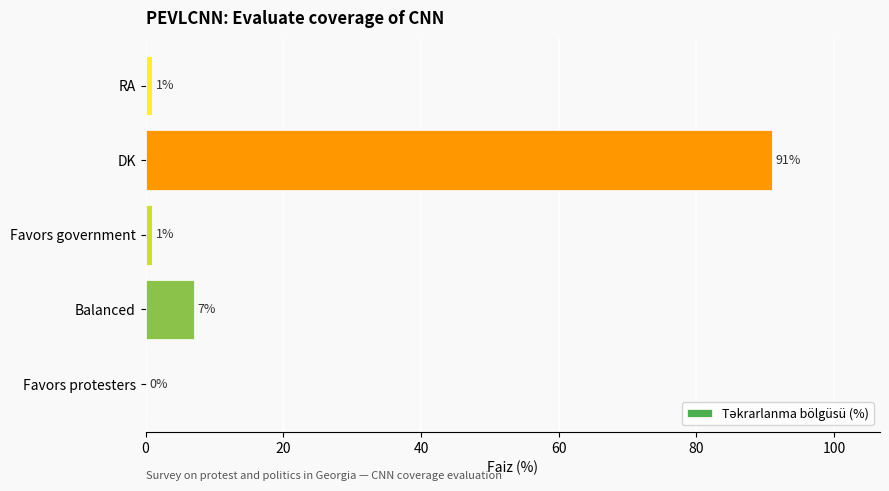

The chart shows a value of 7 at Balanced. True or false?

True